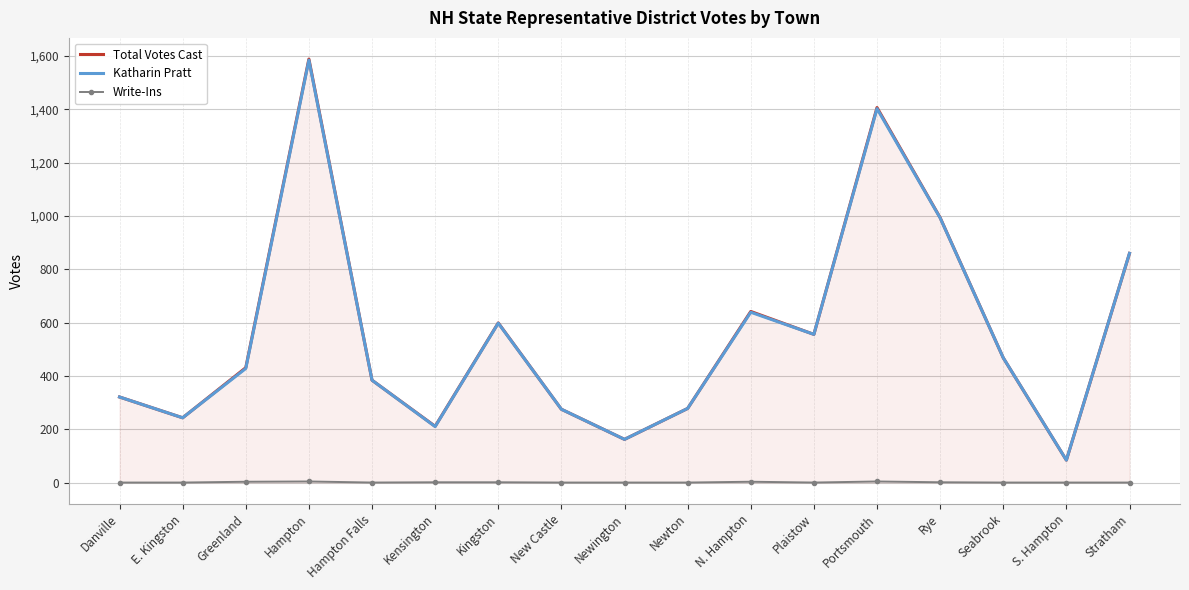

True or false: Total Votes Cast has a value of 384 at Hampton Falls.

True